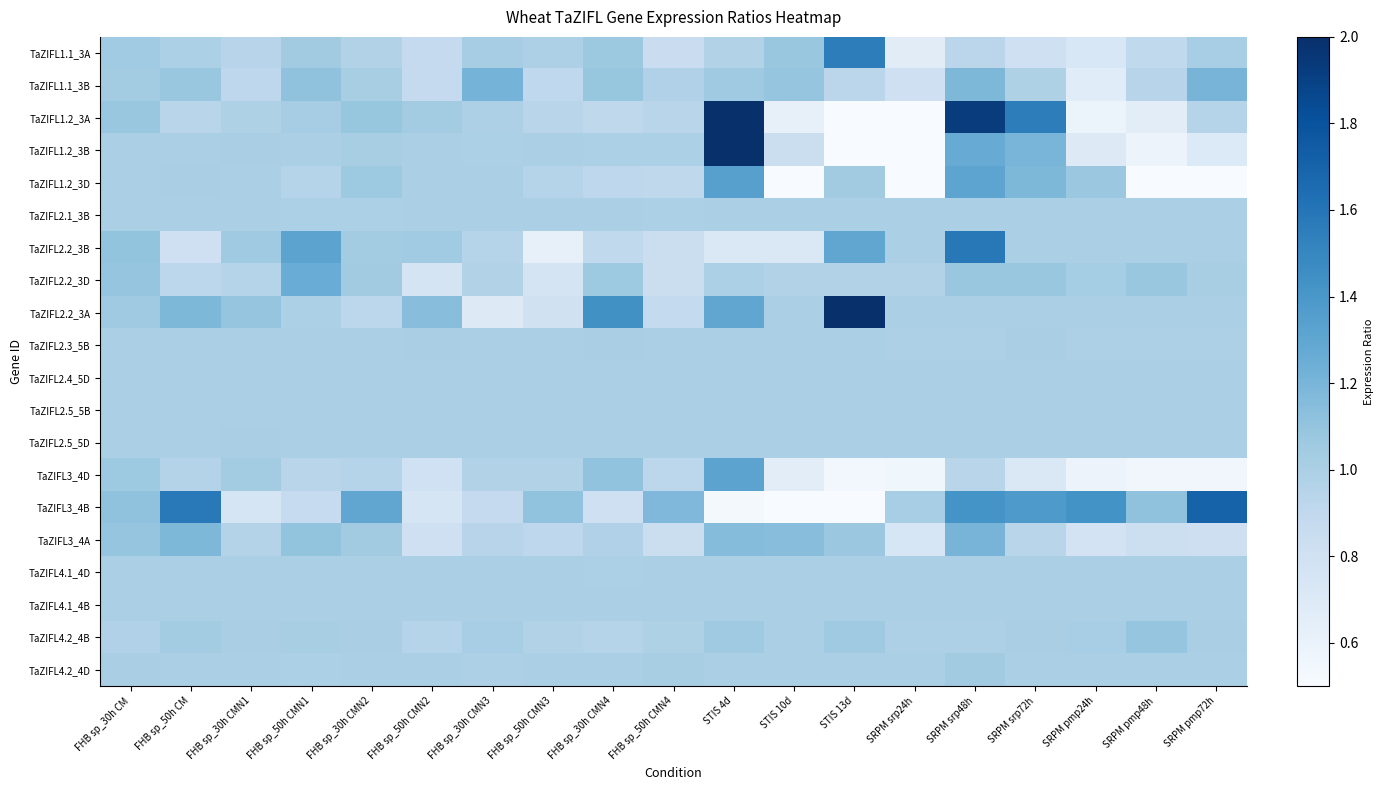

Reading left to right, list all the values displayed in this chart.

TaZIFL1.1_3A: FHB sp_30h CM=1.0	FHB sp_50h CM=1.0	FHB sp_30h CMN1=0.9	FHB sp_50h CMN1=1.0	FHB sp_30h CMN2=1.0	FHB sp_50h CMN2=0.9	FHB sp_30h CMN3=1.0	FHB sp_50h CMN3=1.0	FHB sp_30h CMN4=1.1	FHB sp_50h CMN4=0.8	STIS 4d=1.0	STIS 10d=1.1	STIS 13d=1.6	SRPM srp24h=0.7	SRPM srp48h=0.9	SRPM srp72h=0.8	SRPM pmp24h=0.7	SRPM pmp48h=0.9	SRPM pmp72h=1.0
TaZIFL1.1_3B: FHB sp_30h CM=1.0	FHB sp_50h CM=1.1	FHB sp_30h CMN1=0.9	FHB sp_50h CMN1=1.1	FHB sp_30h CMN2=1.0	FHB sp_50h CMN2=0.9	FHB sp_30h CMN3=1.2	FHB sp_50h CMN3=0.9	FHB sp_30h CMN4=1.1	FHB sp_50h CMN4=1.0	STIS 4d=1.1	STIS 10d=1.1	STIS 13d=0.9	SRPM srp24h=0.8	SRPM srp48h=1.2	SRPM srp72h=1.0	SRPM pmp24h=0.7	SRPM pmp48h=0.9	SRPM pmp72h=1.2
TaZIFL1.2_3A: FHB sp_30h CM=1.1	FHB sp_50h CM=0.9	FHB sp_30h CMN1=1.0	FHB sp_50h CMN1=1.0	FHB sp_30h CMN2=1.1	FHB sp_50h CMN2=1.0	FHB sp_30h CMN3=1.0	FHB sp_50h CMN3=0.9	FHB sp_30h CMN4=0.9	FHB sp_50h CMN4=0.9	STIS 4d=2.2	STIS 10d=0.6	STIS 13d=0.5	SRPM srp24h=0.3	SRPM srp48h=1.9	SRPM srp72h=1.6	SRPM pmp24h=0.6	SRPM pmp48h=0.7	SRPM pmp72h=0.9
TaZIFL1.2_3B: FHB sp_30h CM=1.0	FHB sp_50h CM=1.0	FHB sp_30h CMN1=1.0	FHB sp_50h CMN1=1.0	FHB sp_30h CMN2=1.0	FHB sp_50h CMN2=1.0	FHB sp_30h CMN3=1.0	FHB sp_50h CMN3=1.0	FHB sp_30h CMN4=1.0	FHB sp_50h CMN4=1.0	STIS 4d=2.0	STIS 10d=0.8	STIS 13d=0.4	SRPM srp24h=0.4	SRPM srp48h=1.3	SRPM srp72h=1.2	SRPM pmp24h=0.7	SRPM pmp48h=0.6	SRPM pmp72h=0.7
TaZIFL1.2_3D: FHB sp_30h CM=1.0	FHB sp_50h CM=1.0	FHB sp_30h CMN1=1.0	FHB sp_50h CMN1=1.0	FHB sp_30h CMN2=1.1	FHB sp_50h CMN2=1.0	FHB sp_30h CMN3=1.0	FHB sp_50h CMN3=0.9	FHB sp_30h CMN4=0.9	FHB sp_50h CMN4=0.9	STIS 4d=1.3	STIS 10d=0.4	STIS 13d=1.0	SRPM srp24h=0.4	SRPM srp48h=1.3	SRPM srp72h=1.2	SRPM pmp24h=1.1	SRPM pmp48h=0.4	SRPM pmp72h=0.5
TaZIFL2.1_3B: FHB sp_30h CM=1.0	FHB sp_50h CM=1.0	FHB sp_30h CMN1=1.0	FHB sp_50h CMN1=1.0	FHB sp_30h CMN2=1.0	FHB sp_50h CMN2=1.0	FHB sp_30h CMN3=1.0	FHB sp_50h CMN3=1.0	FHB sp_30h CMN4=1.0	FHB sp_50h CMN4=1.0	STIS 4d=1.0	STIS 10d=1.0	STIS 13d=1.0	SRPM srp24h=1.0	SRPM srp48h=1.0	SRPM srp72h=1.0	SRPM pmp24h=1.0	SRPM pmp48h=1.0	SRPM pmp72h=1.0
TaZIFL2.2_3B: FHB sp_30h CM=1.1	FHB sp_50h CM=0.8	FHB sp_30h CMN1=1.1	FHB sp_50h CMN1=1.3	FHB sp_30h CMN2=1.0	FHB sp_50h CMN2=1.0	FHB sp_30h CMN3=1.0	FHB sp_50h CMN3=0.6	FHB sp_30h CMN4=0.9	FHB sp_50h CMN4=0.8	STIS 4d=0.7	STIS 10d=0.7	STIS 13d=1.3	SRPM srp24h=1.0	SRPM srp48h=1.6	SRPM srp72h=1.0	SRPM pmp24h=1.0	SRPM pmp48h=1.0	SRPM pmp72h=1.0
TaZIFL2.2_3D: FHB sp_30h CM=1.1	FHB sp_50h CM=0.9	FHB sp_30h CMN1=0.9	FHB sp_50h CMN1=1.3	FHB sp_30h CMN2=1.0	FHB sp_50h CMN2=0.8	FHB sp_30h CMN3=1.0	FHB sp_50h CMN3=0.8	FHB sp_30h CMN4=1.1	FHB sp_50h CMN4=0.8	STIS 4d=1.0	STIS 10d=1.0	STIS 13d=1.0	SRPM srp24h=1.0	SRPM srp48h=1.1	SRPM srp72h=1.1	SRPM pmp24h=1.0	SRPM pmp48h=1.1	SRPM pmp72h=1.0
TaZIFL2.2_3A: FHB sp_30h CM=1.1	FHB sp_50h CM=1.2	FHB sp_30h CMN1=1.1	FHB sp_50h CMN1=1.0	FHB sp_30h CMN2=0.9	FHB sp_50h CMN2=1.1	FHB sp_30h CMN3=0.7	FHB sp_50h CMN3=0.8	FHB sp_30h CMN4=1.4	FHB sp_50h CMN4=0.9	STIS 4d=1.3	STIS 10d=1.0	STIS 13d=2.3	SRPM srp24h=1.0	SRPM srp48h=1.0	SRPM srp72h=1.0	SRPM pmp24h=1.0	SRPM pmp48h=1.0	SRPM pmp72h=1.0
TaZIFL2.3_5B: FHB sp_30h CM=1.0	FHB sp_50h CM=1.0	FHB sp_30h CMN1=1.0	FHB sp_50h CMN1=1.0	FHB sp_30h CMN2=1.0	FHB sp_50h CMN2=1.0	FHB sp_30h CMN3=1.0	FHB sp_50h CMN3=1.0	FHB sp_30h CMN4=1.0	FHB sp_50h CMN4=1.0	STIS 4d=1.0	STIS 10d=1.0	STIS 13d=1.0	SRPM srp24h=1.0	SRPM srp48h=1.0	SRPM srp72h=1.0	SRPM pmp24h=1.0	SRPM pmp48h=1.0	SRPM pmp72h=1.0
TaZIFL2.4_5D: FHB sp_30h CM=1.0	FHB sp_50h CM=1.0	FHB sp_30h CMN1=1.0	FHB sp_50h CMN1=1.0	FHB sp_30h CMN2=1.0	FHB sp_50h CMN2=1.0	FHB sp_30h CMN3=1.0	FHB sp_50h CMN3=1.0	FHB sp_30h CMN4=1.0	FHB sp_50h CMN4=1.0	STIS 4d=1.0	STIS 10d=1.0	STIS 13d=1.0	SRPM srp24h=1.0	SRPM srp48h=1.0	SRPM srp72h=1.0	SRPM pmp24h=1.0	SRPM pmp48h=1.0	SRPM pmp72h=1.0
TaZIFL2.5_5B: FHB sp_30h CM=1.0	FHB sp_50h CM=1.0	FHB sp_30h CMN1=1.0	FHB sp_50h CMN1=1.0	FHB sp_30h CMN2=1.0	FHB sp_50h CMN2=1.0	FHB sp_30h CMN3=1.0	FHB sp_50h CMN3=1.0	FHB sp_30h CMN4=1.0	FHB sp_50h CMN4=1.0	STIS 4d=1.0	STIS 10d=1.0	STIS 13d=1.0	SRPM srp24h=1.0	SRPM srp48h=1.0	SRPM srp72h=1.0	SRPM pmp24h=1.0	SRPM pmp48h=1.0	SRPM pmp72h=1.0
TaZIFL2.5_5D: FHB sp_30h CM=1.0	FHB sp_50h CM=1.0	FHB sp_30h CMN1=1.0	FHB sp_50h CMN1=1.0	FHB sp_30h CMN2=1.0	FHB sp_50h CMN2=1.0	FHB sp_30h CMN3=1.0	FHB sp_50h CMN3=1.0	FHB sp_30h CMN4=1.0	FHB sp_50h CMN4=1.0	STIS 4d=1.0	STIS 10d=1.0	STIS 13d=1.0	SRPM srp24h=1.0	SRPM srp48h=1.0	SRPM srp72h=1.0	SRPM pmp24h=1.0	SRPM pmp48h=1.0	SRPM pmp72h=1.0
TaZIFL3_4D: FHB sp_30h CM=1.1	FHB sp_50h CM=1.0	FHB sp_30h CMN1=1.0	FHB sp_50h CMN1=0.9	FHB sp_30h CMN2=0.9	FHB sp_50h CMN2=0.8	FHB sp_30h CMN3=1.0	FHB sp_50h CMN3=1.0	FHB sp_30h CMN4=1.1	FHB sp_50h CMN4=0.9	STIS 4d=1.3	STIS 10d=0.7	STIS 13d=0.5	SRPM srp24h=0.6	SRPM srp48h=0.9	SRPM srp72h=0.7	SRPM pmp24h=0.6	SRPM pmp48h=0.5	SRPM pmp72h=0.6
TaZIFL3_4B: FHB sp_30h CM=1.1	FHB sp_50h CM=1.6	FHB sp_30h CMN1=0.8	FHB sp_50h CMN1=0.9	FHB sp_30h CMN2=1.3	FHB sp_50h CMN2=0.8	FHB sp_30h CMN3=0.9	FHB sp_50h CMN3=1.1	FHB sp_30h CMN4=0.8	FHB sp_50h CMN4=1.2	STIS 4d=0.5	STIS 10d=0.5	STIS 13d=0.4	SRPM srp24h=1.0	SRPM srp48h=1.4	SRPM srp72h=1.4	SRPM pmp24h=1.4	SRPM pmp48h=1.1	SRPM pmp72h=1.7
TaZIFL3_4A: FHB sp_30h CM=1.1	FHB sp_50h CM=1.2	FHB sp_30h CMN1=1.0	FHB sp_50h CMN1=1.1	FHB sp_30h CMN2=1.0	FHB sp_50h CMN2=0.8	FHB sp_30h CMN3=0.9	FHB sp_50h CMN3=0.9	FHB sp_30h CMN4=1.0	FHB sp_50h CMN4=0.8	STIS 4d=1.2	STIS 10d=1.1	STIS 13d=1.1	SRPM srp24h=0.7	SRPM srp48h=1.2	SRPM srp72h=0.9	SRPM pmp24h=0.8	SRPM pmp48h=0.8	SRPM pmp72h=0.8
TaZIFL4.1_4D: FHB sp_30h CM=1.0	FHB sp_50h CM=1.0	FHB sp_30h CMN1=1.0	FHB sp_50h CMN1=1.0	FHB sp_30h CMN2=1.0	FHB sp_50h CMN2=1.0	FHB sp_30h CMN3=1.0	FHB sp_50h CMN3=1.0	FHB sp_30h CMN4=1.0	FHB sp_50h CMN4=1.0	STIS 4d=1.0	STIS 10d=1.0	STIS 13d=1.0	SRPM srp24h=1.0	SRPM srp48h=1.0	SRPM srp72h=1.0	SRPM pmp24h=1.0	SRPM pmp48h=1.0	SRPM pmp72h=1.0
TaZIFL4.1_4B: FHB sp_30h CM=1.0	FHB sp_50h CM=1.0	FHB sp_30h CMN1=1.0	FHB sp_50h CMN1=1.0	FHB sp_30h CMN2=1.0	FHB sp_50h CMN2=1.0	FHB sp_30h CMN3=1.0	FHB sp_50h CMN3=1.0	FHB sp_30h CMN4=1.0	FHB sp_50h CMN4=1.0	STIS 4d=1.0	STIS 10d=1.0	STIS 13d=1.0	SRPM srp24h=1.0	SRPM srp48h=1.0	SRPM srp72h=1.0	SRPM pmp24h=1.0	SRPM pmp48h=1.0	SRPM pmp72h=1.0
TaZIFL4.2_4B: FHB sp_30h CM=1.0	FHB sp_50h CM=1.0	FHB sp_30h CMN1=1.0	FHB sp_50h CMN1=1.0	FHB sp_30h CMN2=1.0	FHB sp_50h CMN2=1.0	FHB sp_30h CMN3=1.0	FHB sp_50h CMN3=1.0	FHB sp_30h CMN4=1.0	FHB sp_50h CMN4=1.0	STIS 4d=1.1	STIS 10d=1.0	STIS 13d=1.1	SRPM srp24h=1.0	SRPM srp48h=1.0	SRPM srp72h=1.0	SRPM pmp24h=1.0	SRPM pmp48h=1.1	SRPM pmp72h=1.0
TaZIFL4.2_4D: FHB sp_30h CM=1.0	FHB sp_50h CM=1.0	FHB sp_30h CMN1=1.0	FHB sp_50h CMN1=1.0	FHB sp_30h CMN2=1.0	FHB sp_50h CMN2=1.0	FHB sp_30h CMN3=1.0	FHB sp_50h CMN3=1.0	FHB sp_30h CMN4=1.0	FHB sp_50h CMN4=1.0	STIS 4d=1.0	STIS 10d=1.0	STIS 13d=1.0	SRPM srp24h=1.0	SRPM srp48h=1.0	SRPM srp72h=1.0	SRPM pmp24h=1.0	SRPM pmp48h=1.0	SRPM pmp72h=1.0